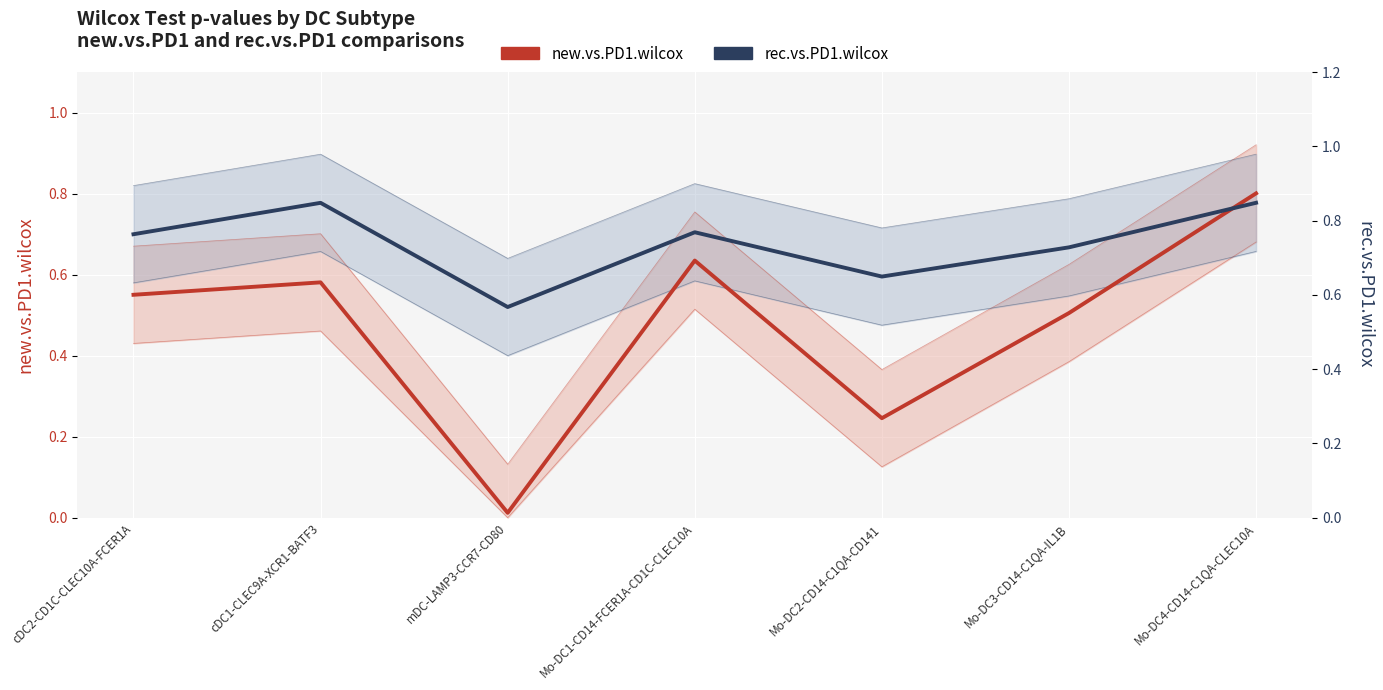

How many interior local peaks does the rec.vs.PD1.wilcox series have?

2